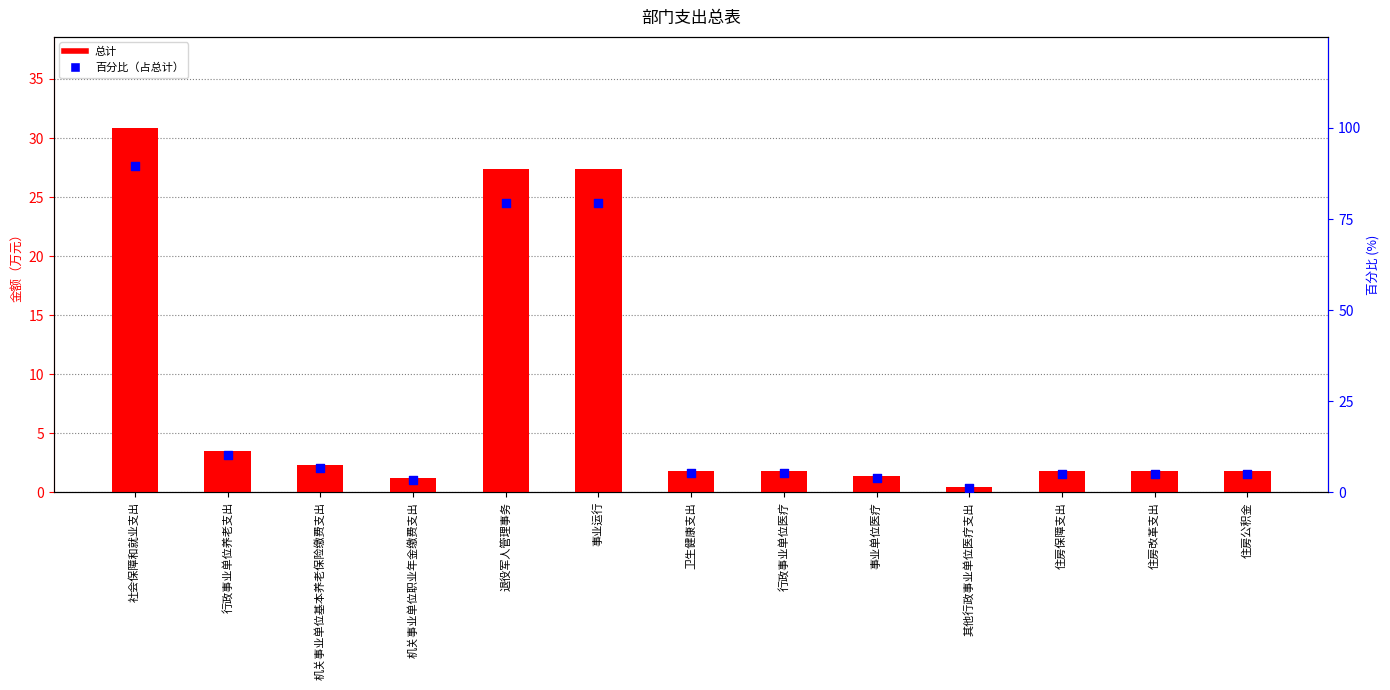

What is the total value across all series at 行政事业单位医疗?

7.1